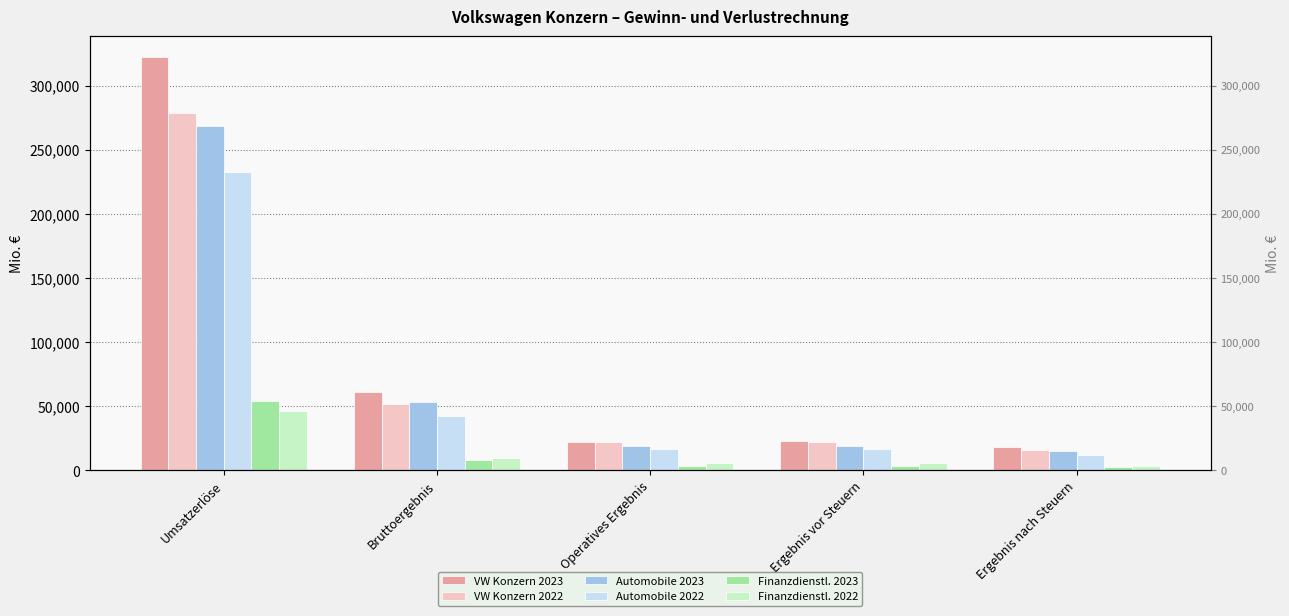

At which category does the chart reach its minimum across all series?

Ergebnis nach Steuern